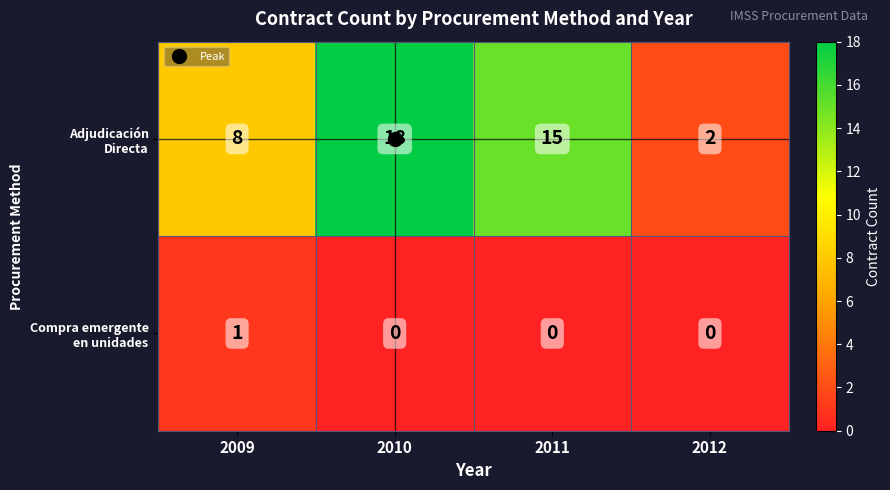

What is the total value across all series at 2011?

15